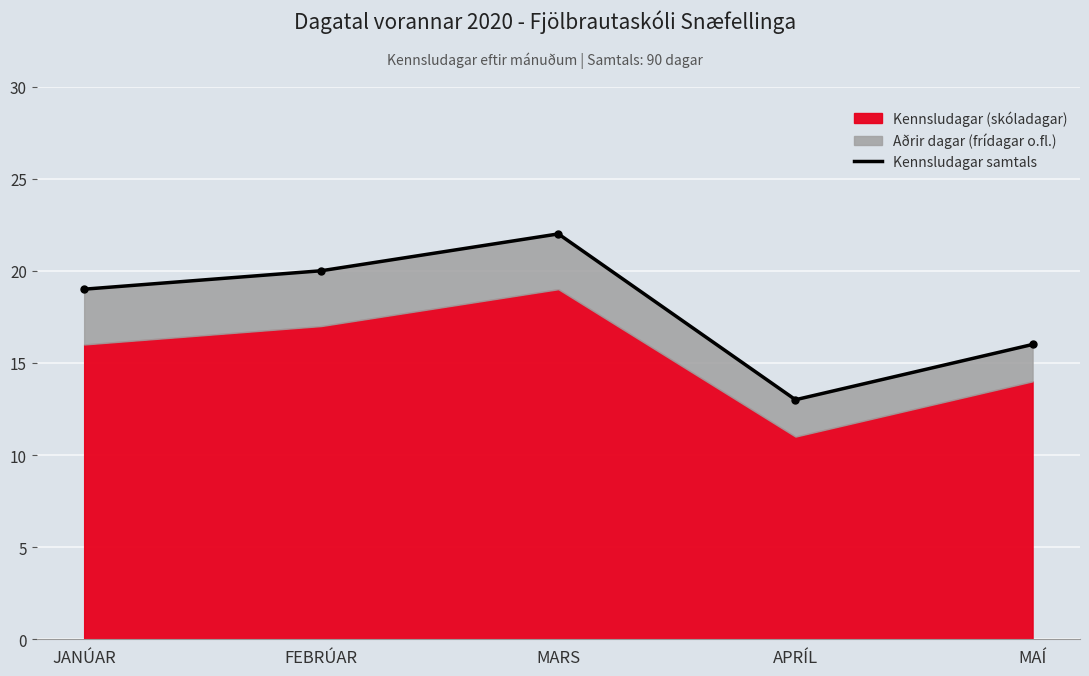

Rank the categories by value from lowest to highest.

APRÍL, MAÍ, JANÚAR, FEBRÚAR, MARS